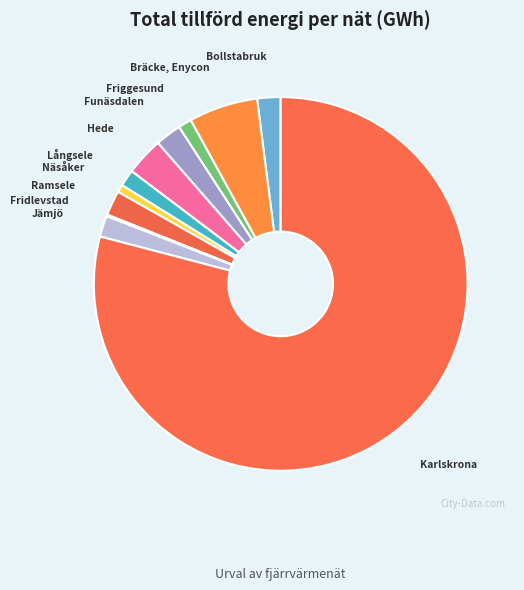

What is the largest slice in the pie chart?

Karlskrona